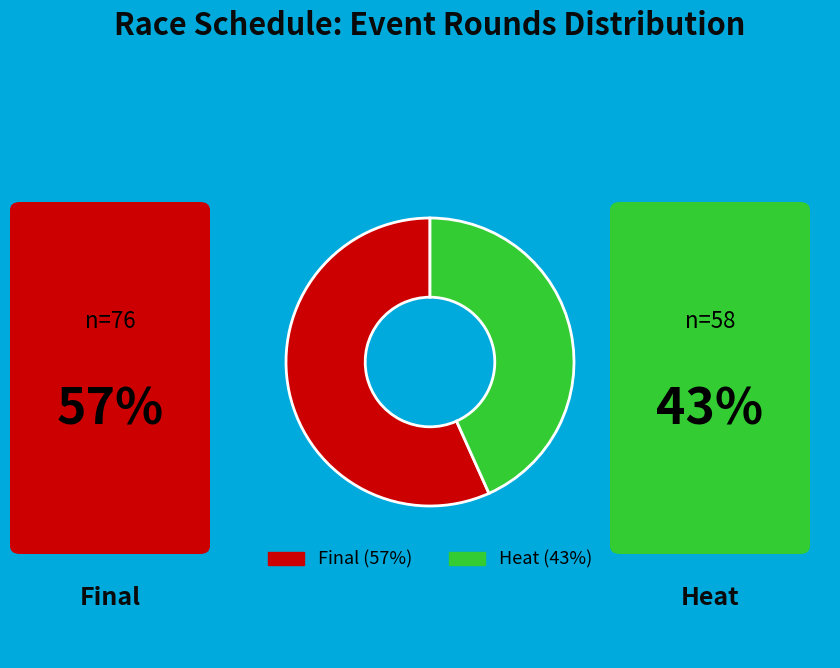

Is there a majority slice in this chart?

Yes